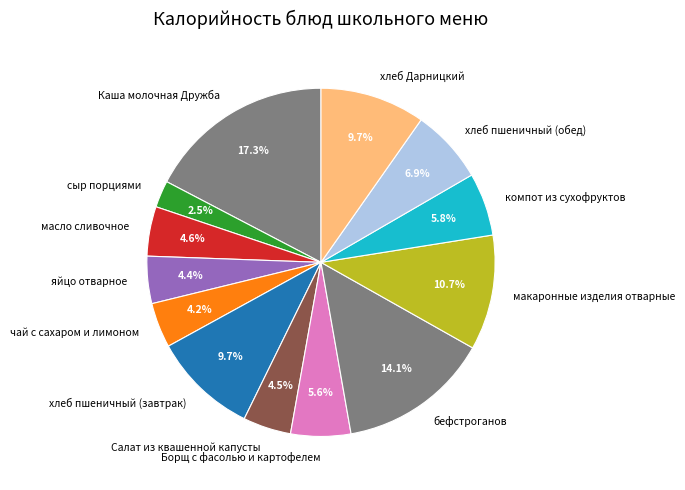

To the nearest percent, what portion does яйцо отварное represent?

4%